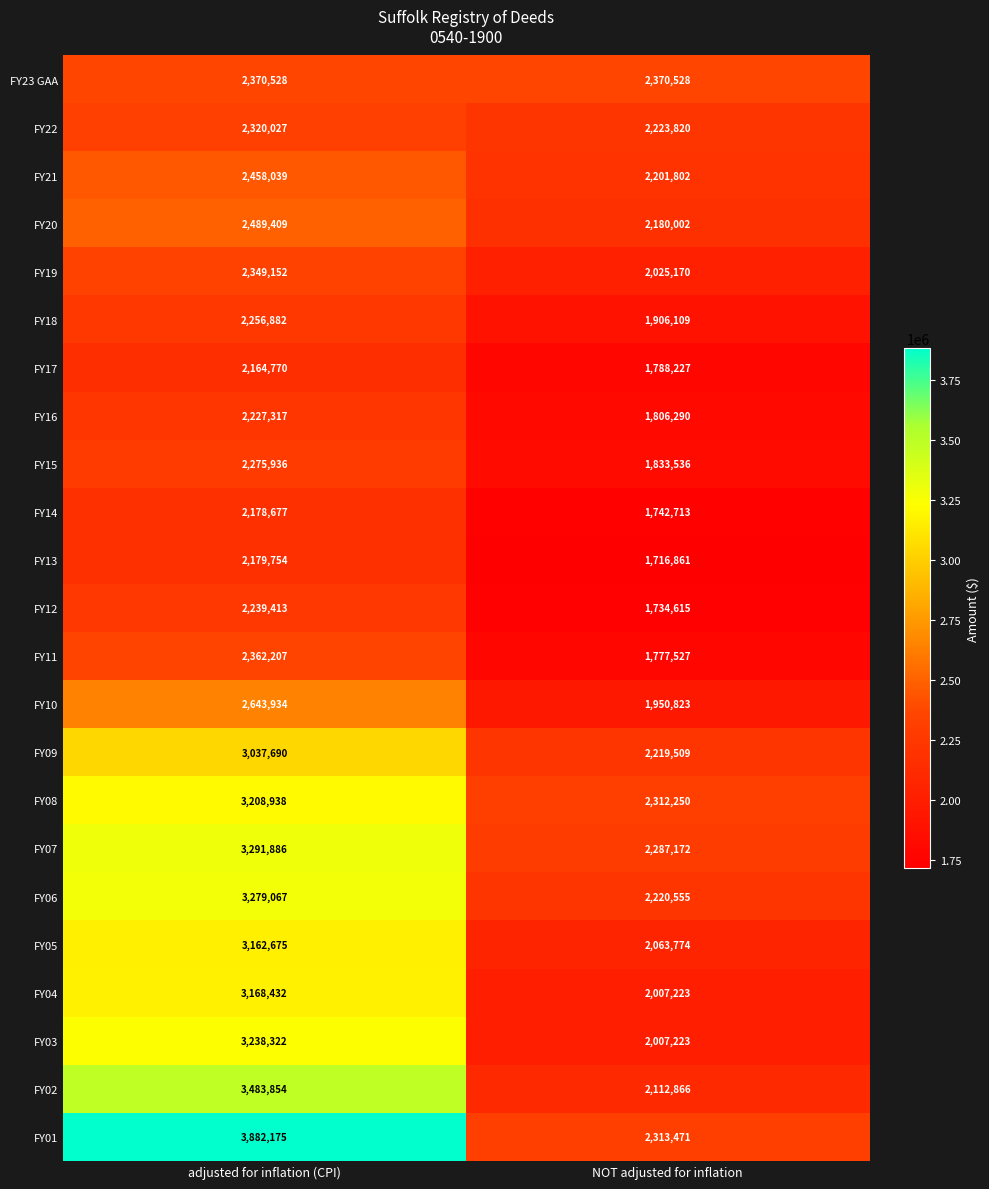

What is the difference between the maximum and minimum values in the FY18 series?

350773